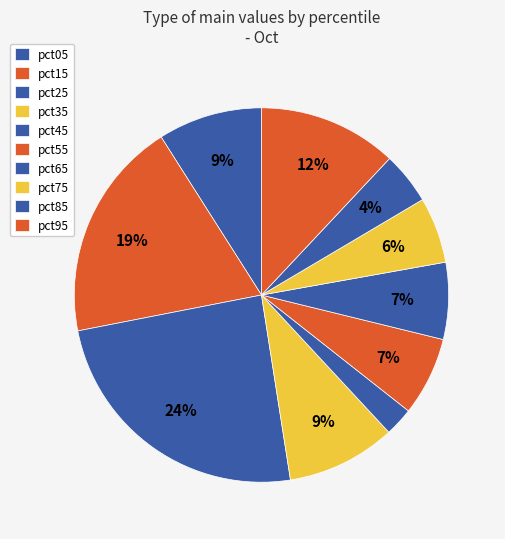

Combined, do pct25 and pct55 account for over 50%?

No